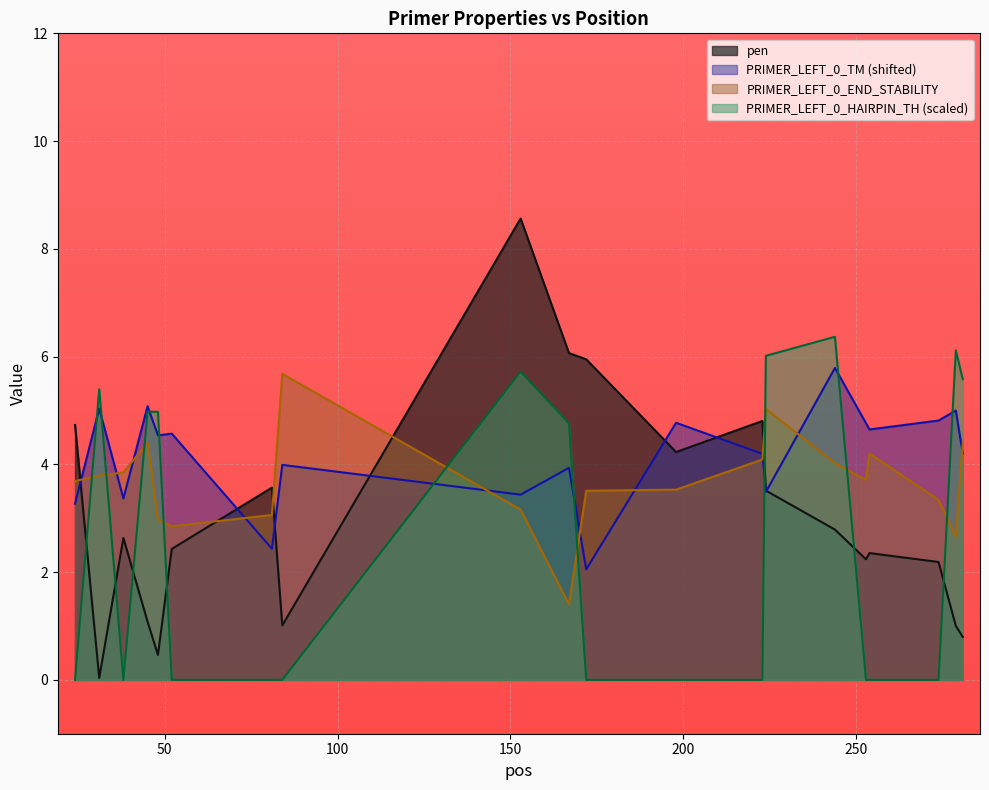

Where is the first local maximum for PRIMER_LEFT_0_TM?

31